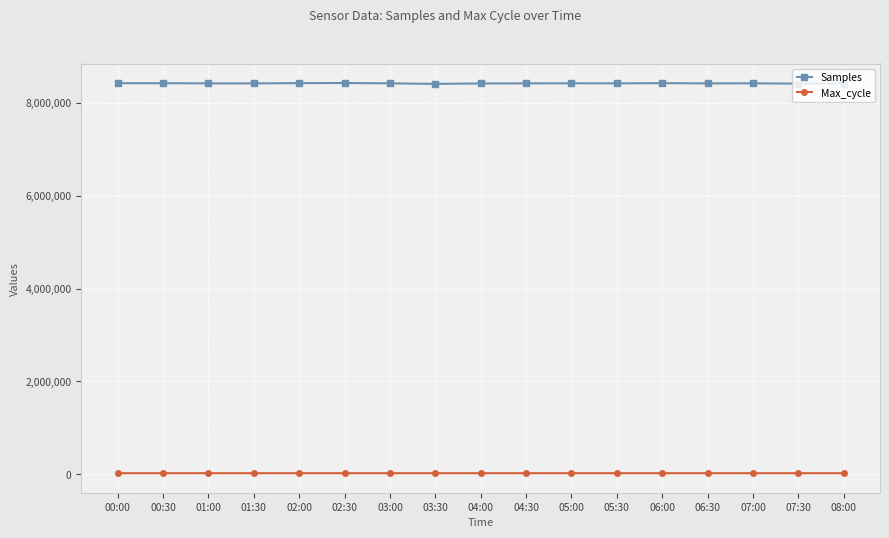

Rank the series by their maximum value, from highest to lowest.

Samples, Max_cycle